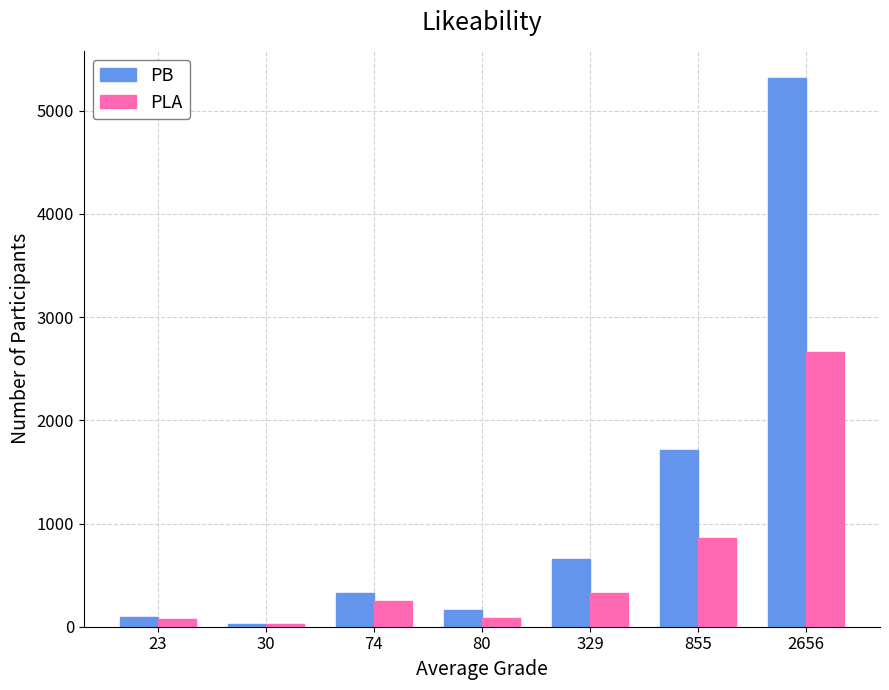

At which label is PLA closest to 1344?

855